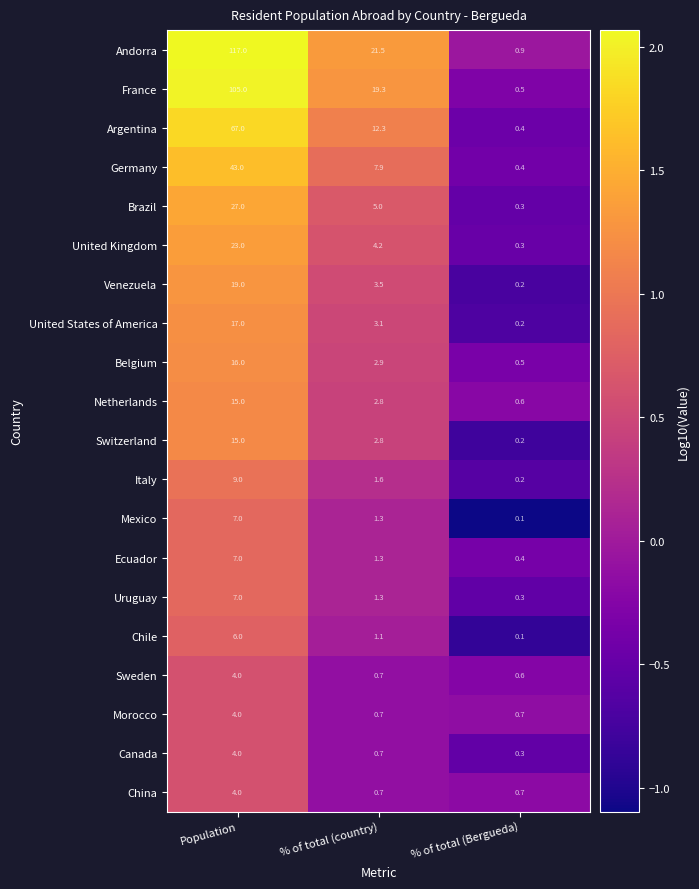

Which category has the highest value in the Morocco series?

Population